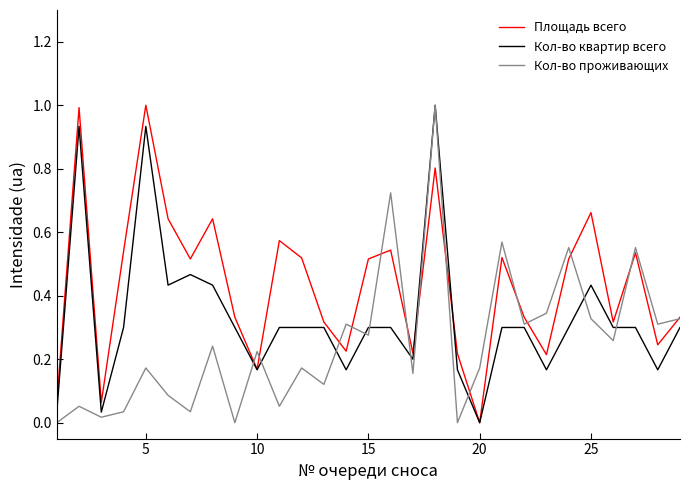

True or false: Площадь всего and Кол-во проживающих intersect in this chart.

True